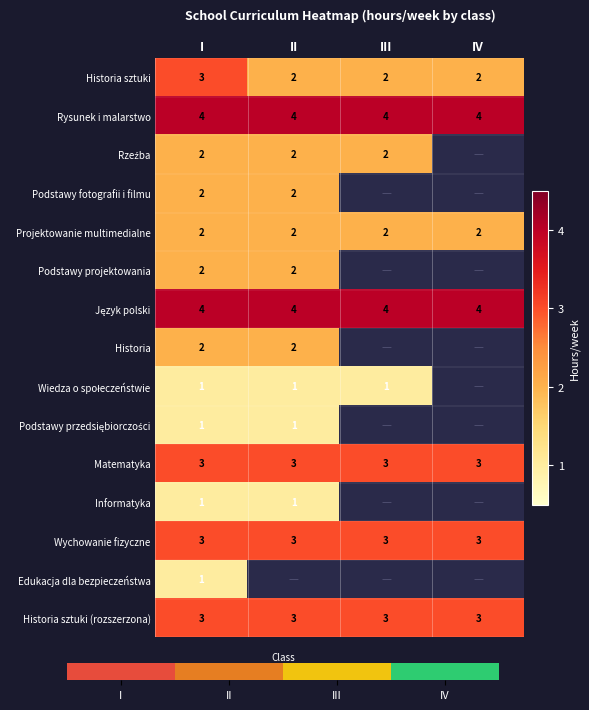

What is the sum of all Historia sztuki values?

9